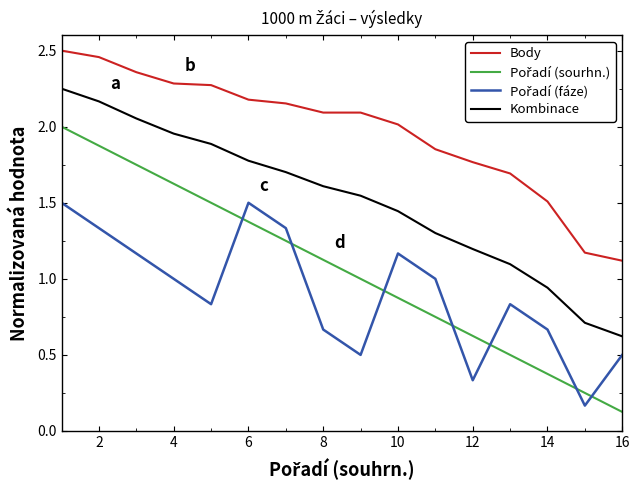

True or false: Kombinace and Body intersect in this chart.

False